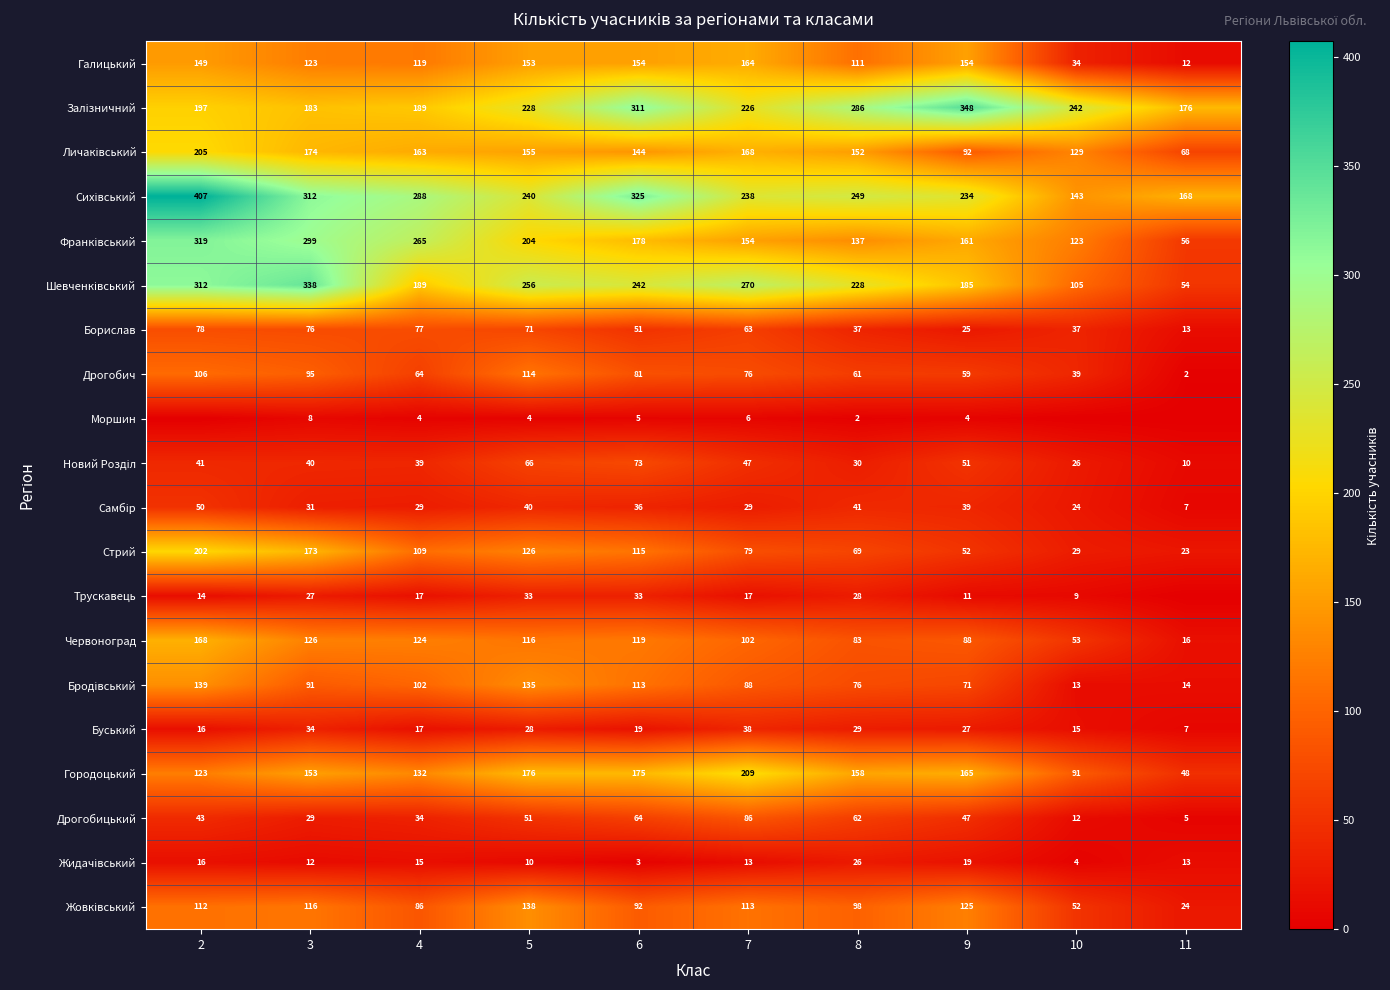

What is the difference between the maximum and minimum values in the Стрий series?

179